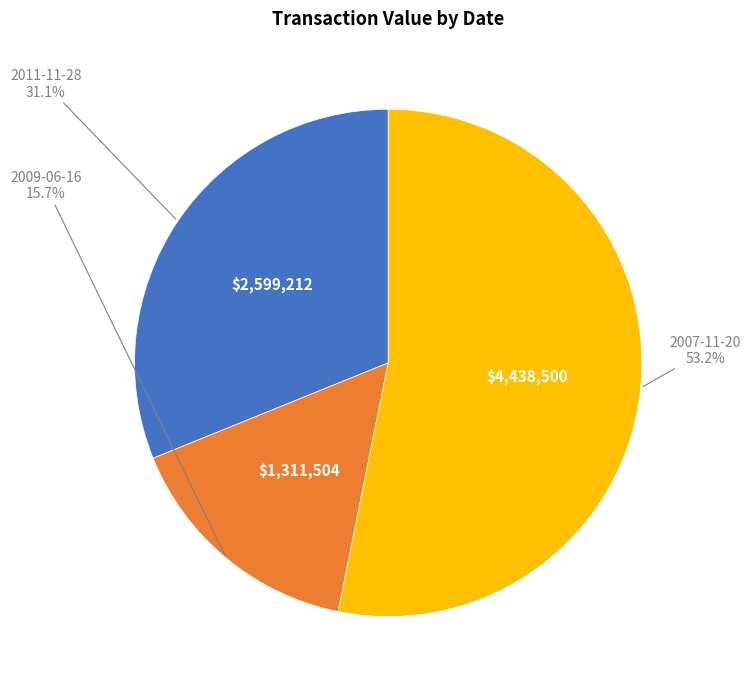

Is it true that 2007-11-20 is 53% of the pie?

True